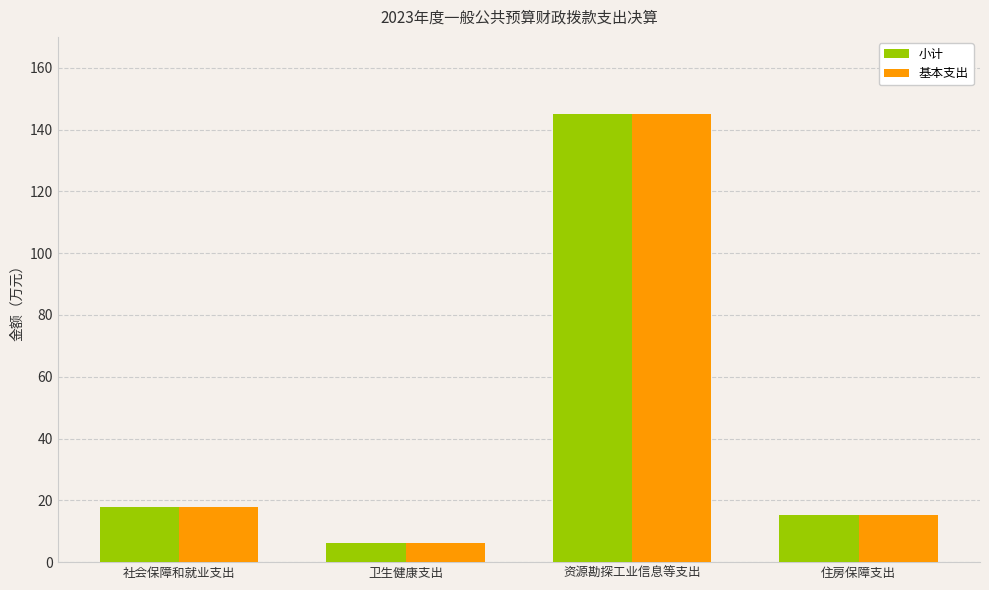

The 基本支出 series shows 15.3 at 住房保障支出. True or false?

True